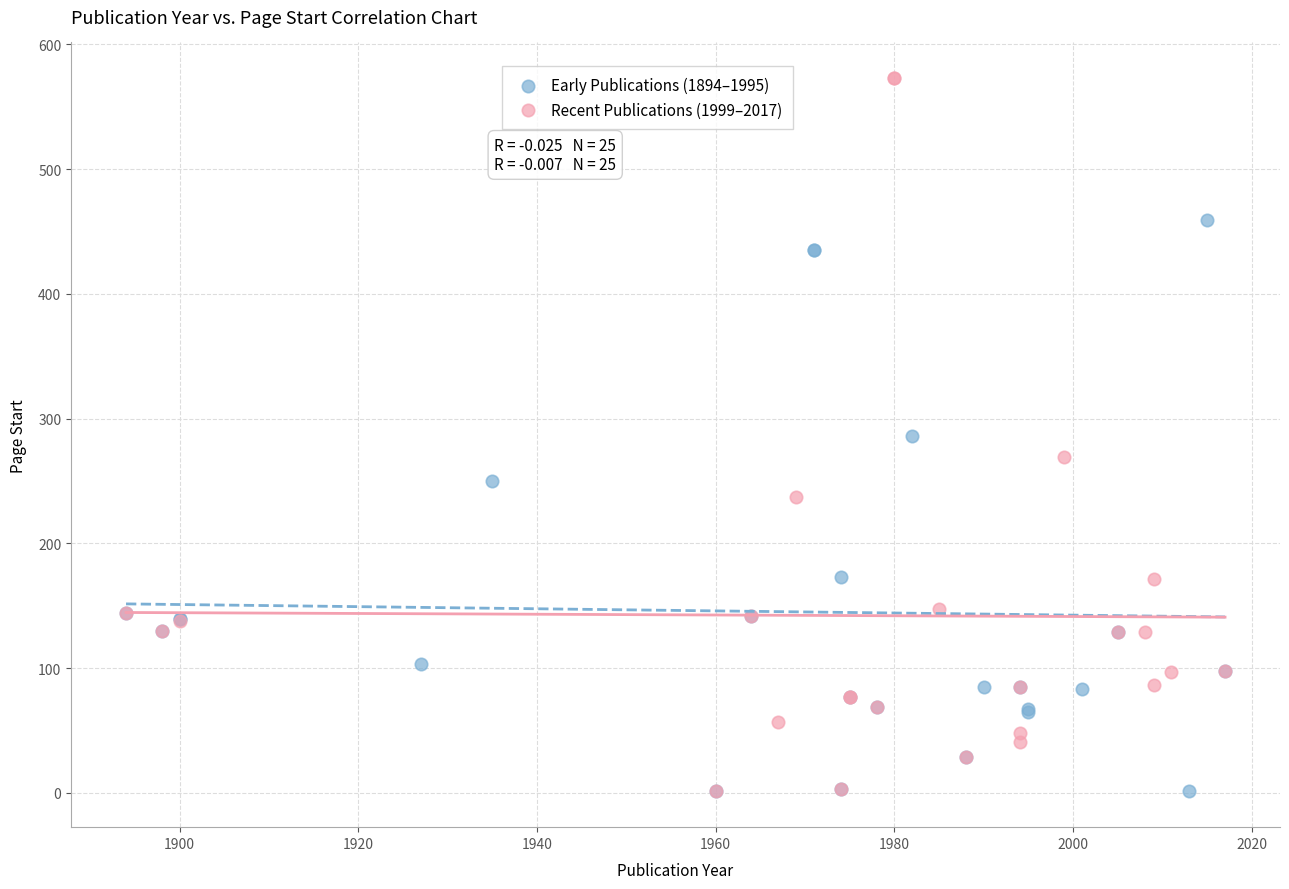

What are all the series names shown in the legend?

Early Publications (1894–1995), Recent Publications (1999–2017)